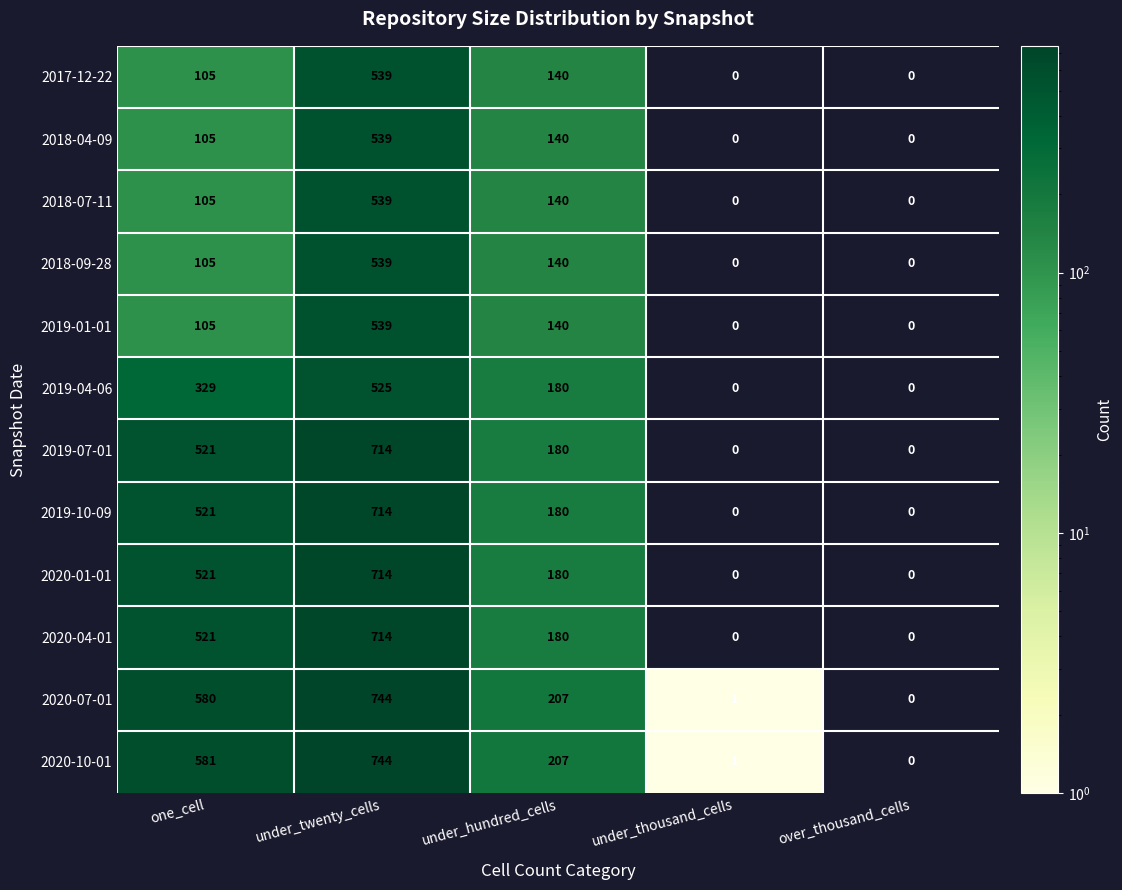

At which category does the chart reach its peak across all series?

under_twenty_cells